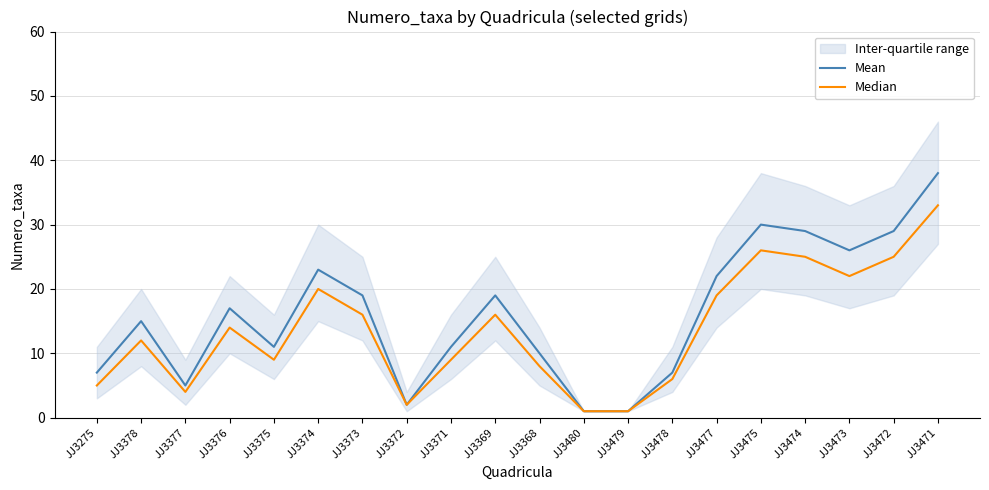

What is the greatest value displayed?

38